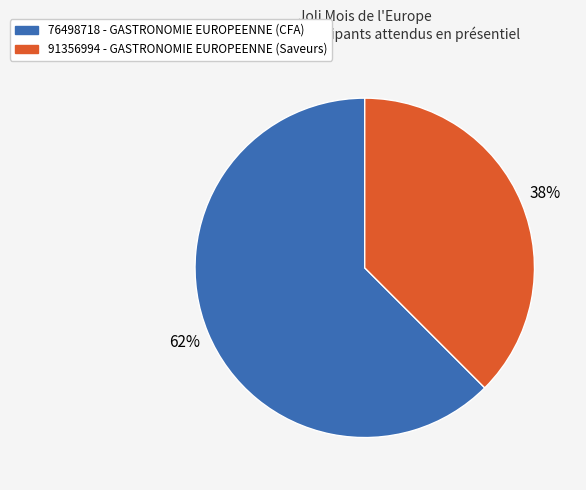

Which slice represents more than half of the pie?

76498718